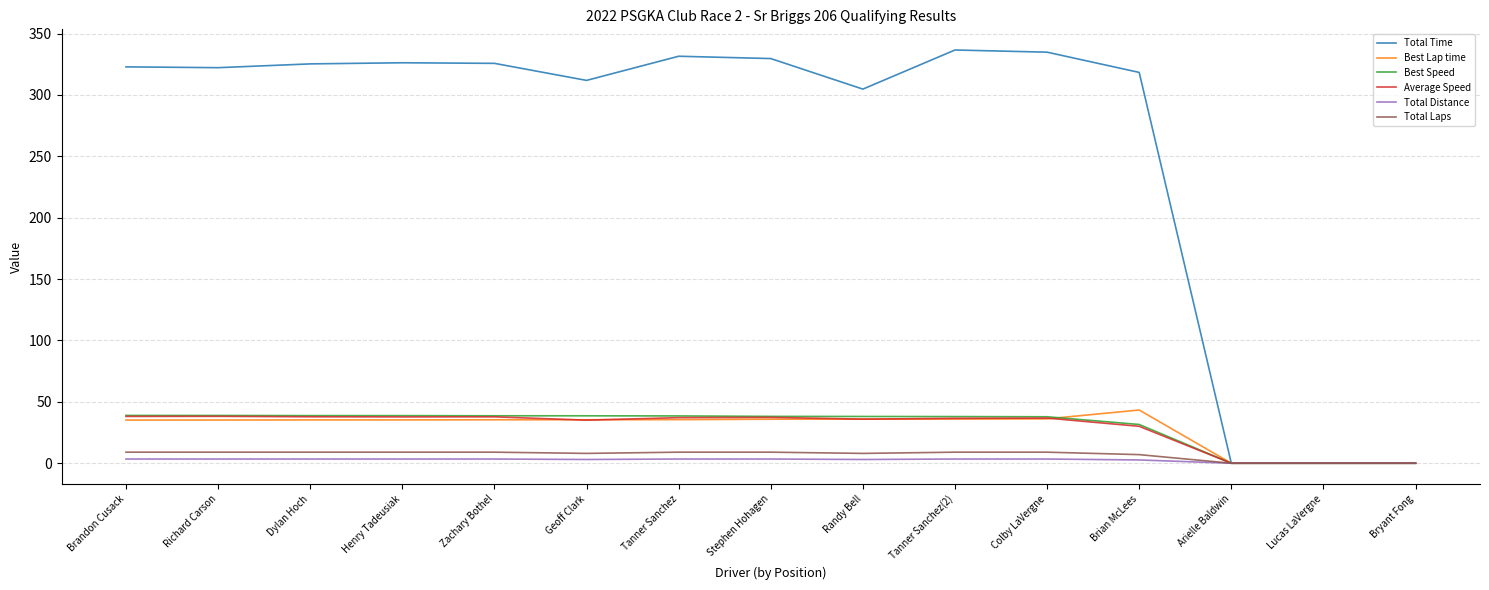

What is the highest value of the Total Time series?

336.6